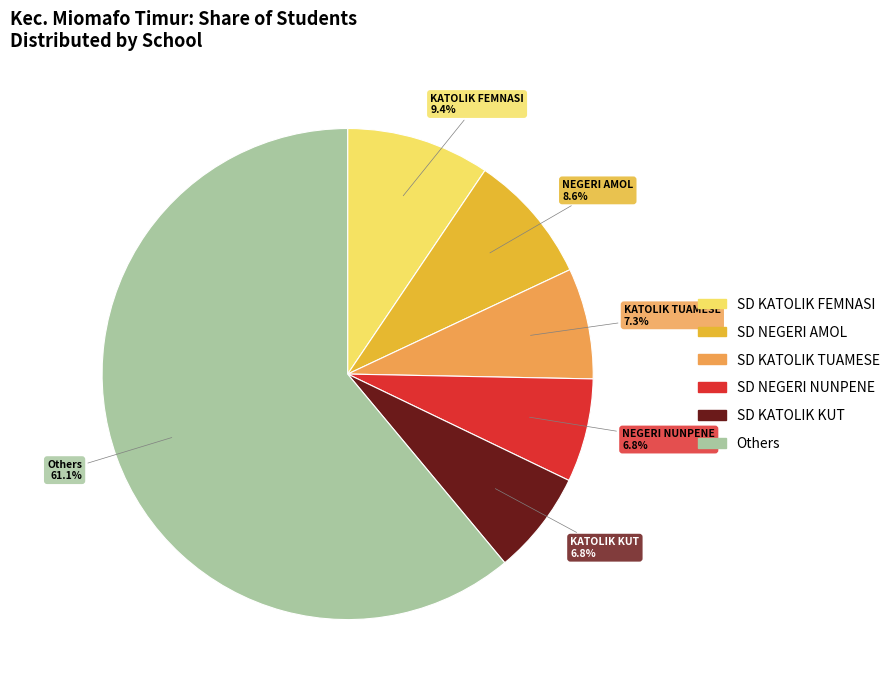

Is there a majority slice in this chart?

Yes